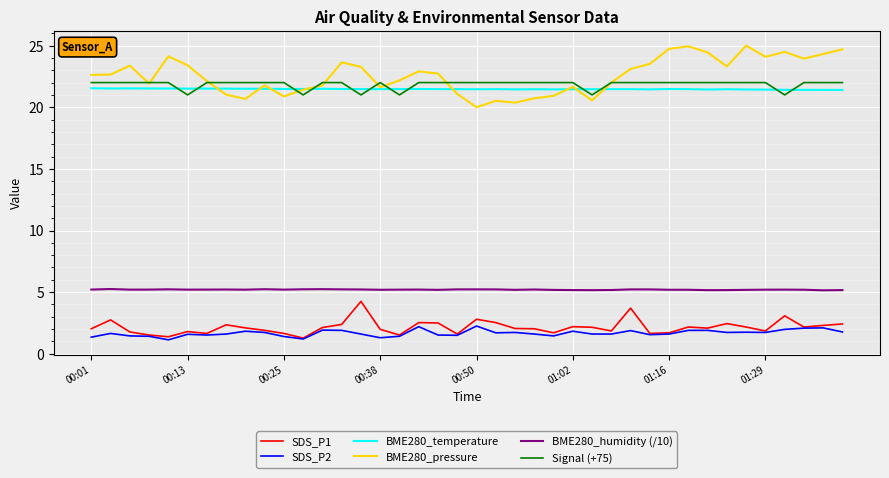

What is the maximum value shown in the chart?

25.0